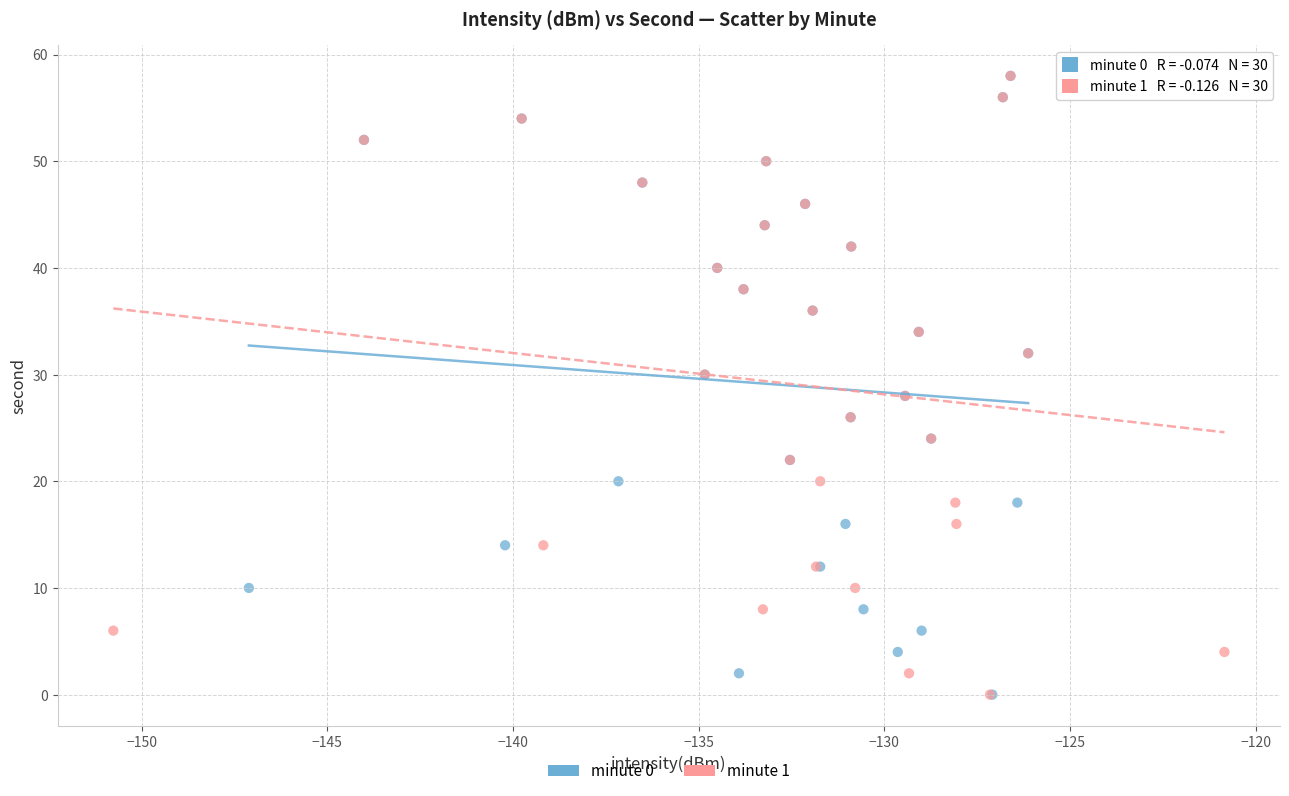

What are all the series names shown in the legend?

minute 0, minute 1